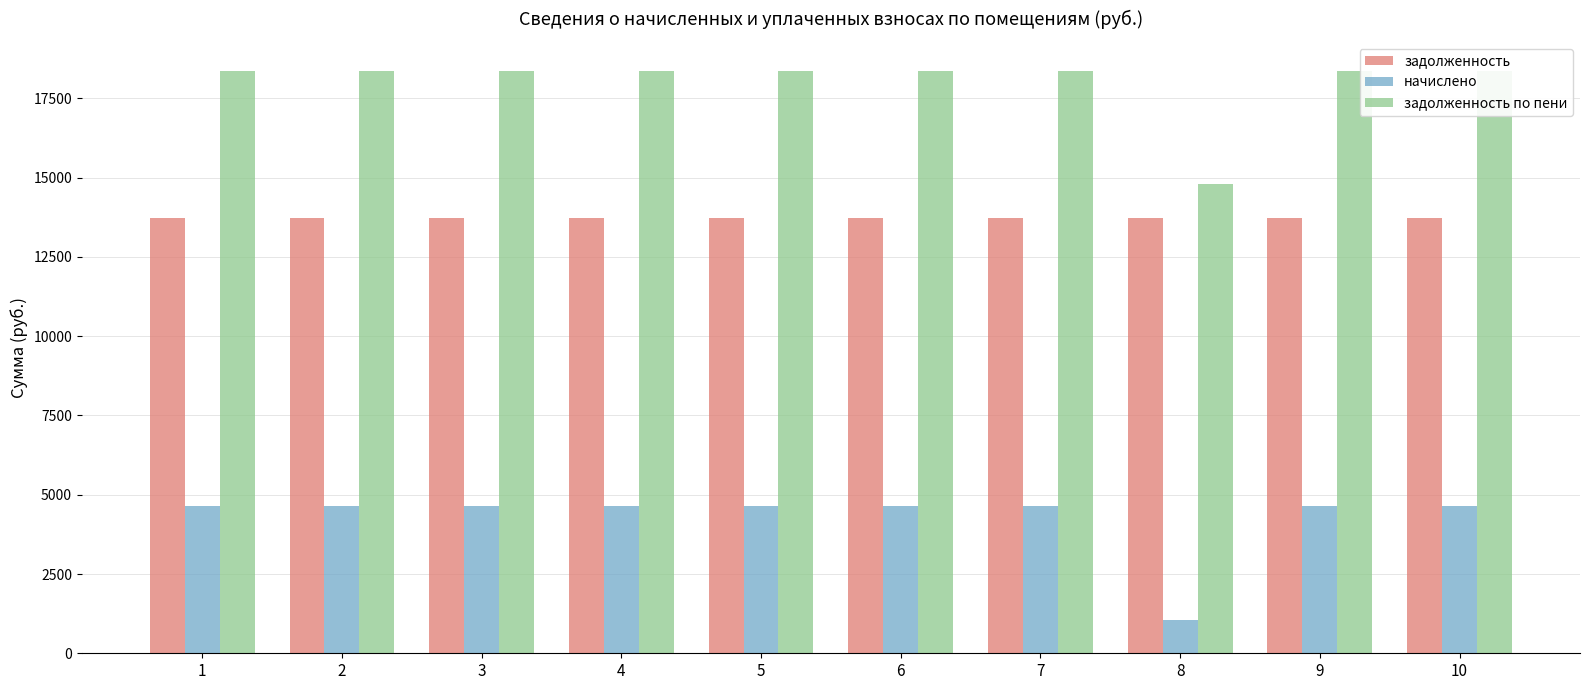

What is the average value of the задолженность по пени series?

18004.2